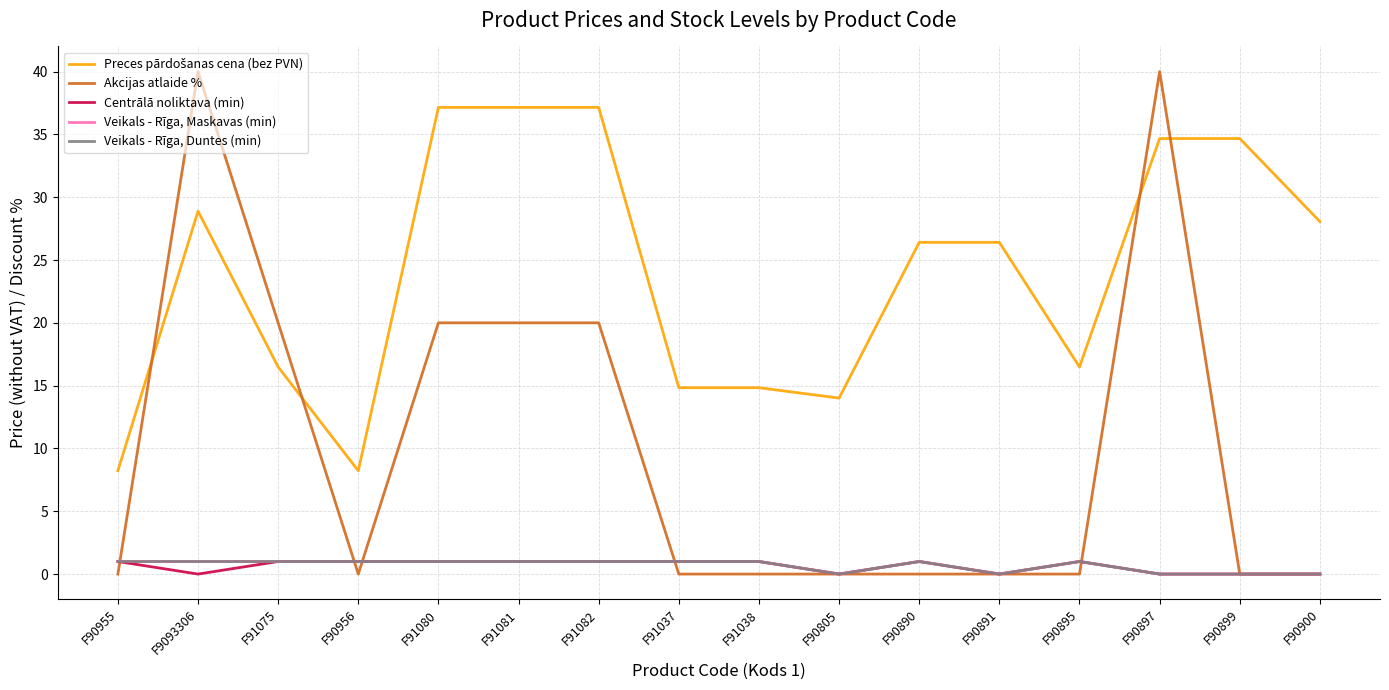

Does the chart display data point markers on the line(s)?

No